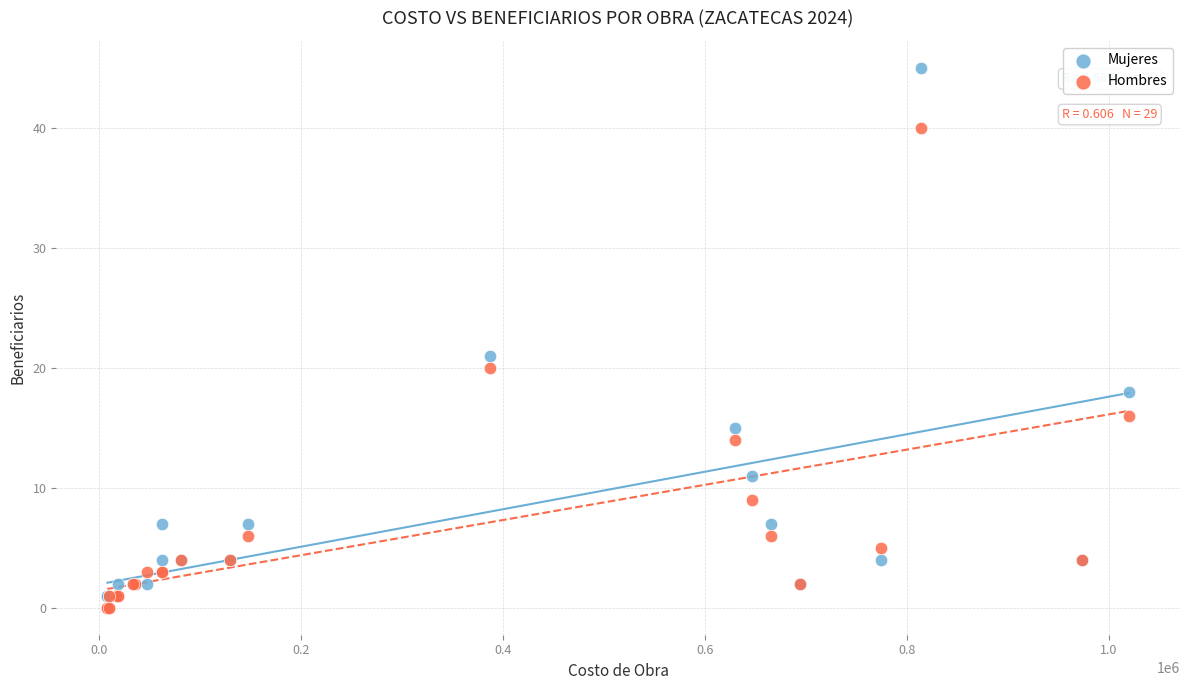

What are all the series names shown in the legend?

Mujeres, Hombres